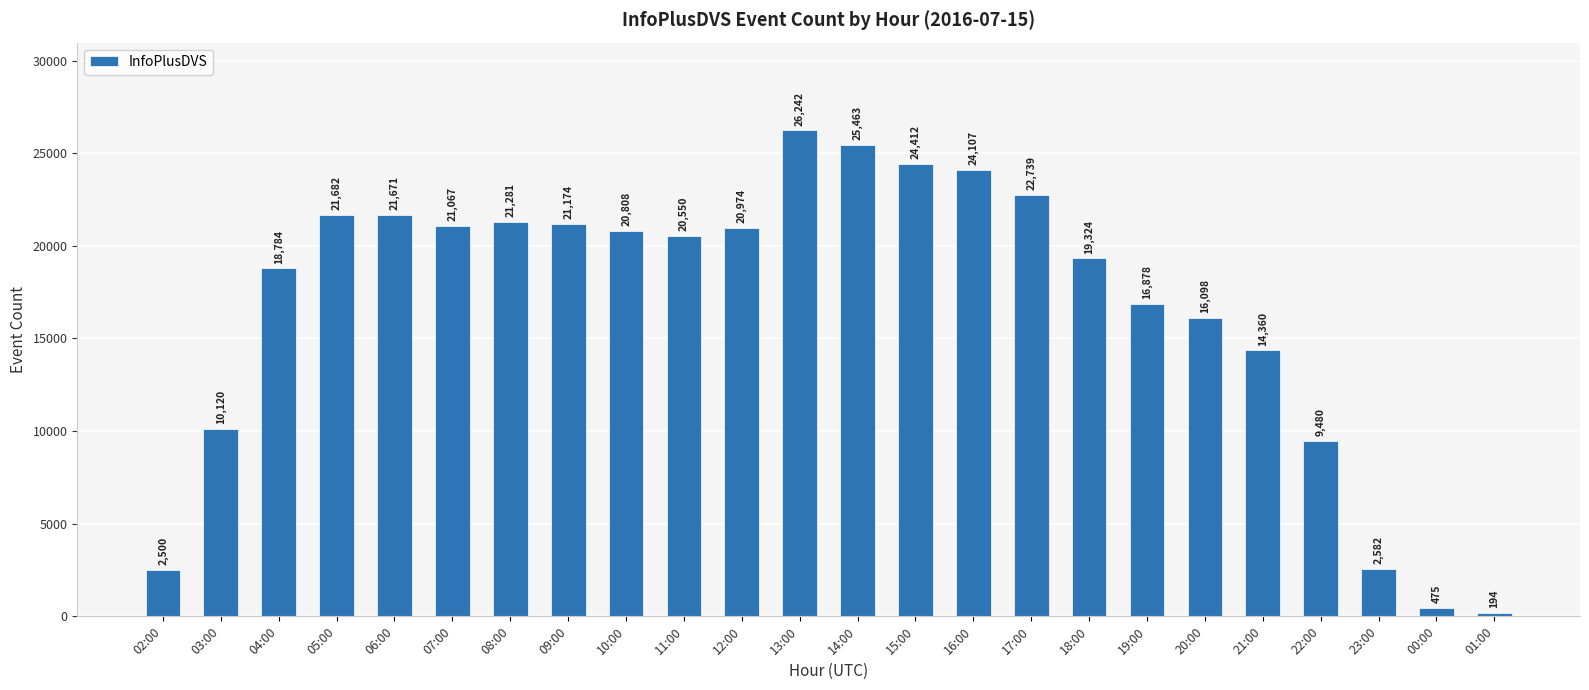

Which category has the highest value across all series?

13:00